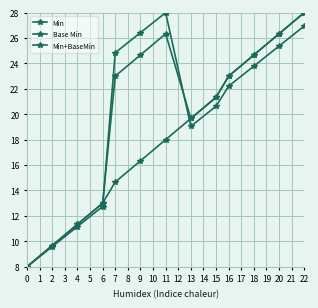

True or false: Min+BaseMin and Base Min cross at least once.

True